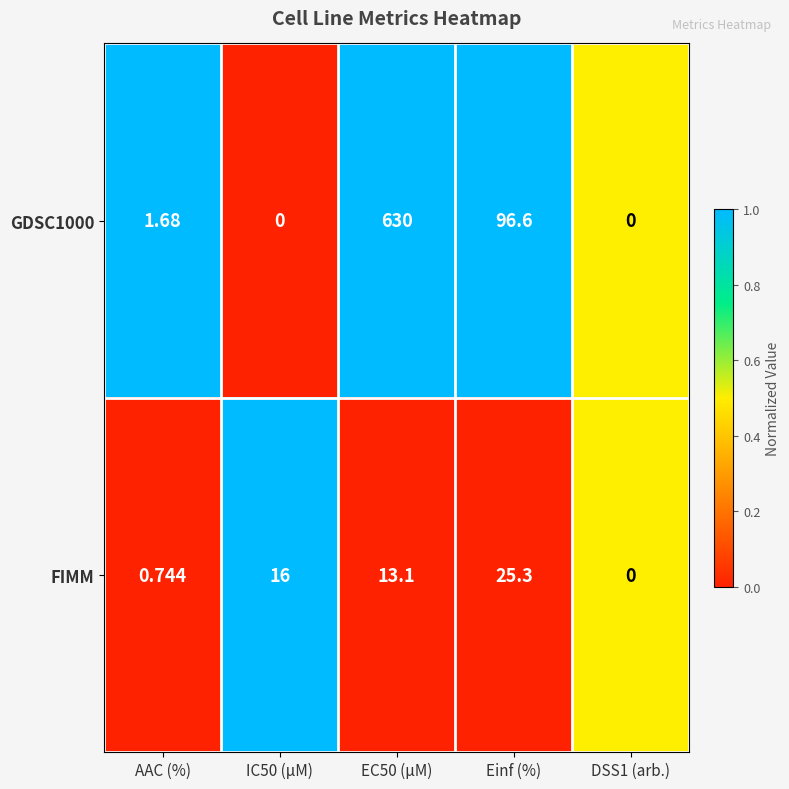

List the series in order of their peak value, lowest first.

FIMM, GDSC1000